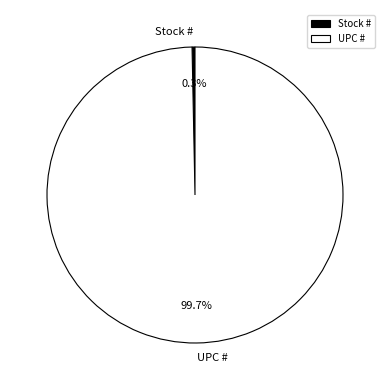

Does any single category account for the majority?

Yes